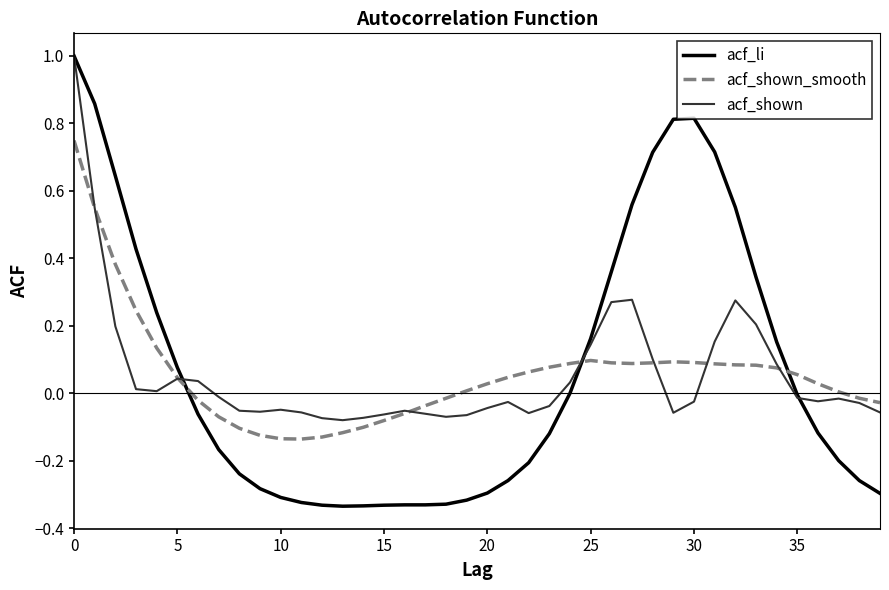

What is the maximum value for acf_shown?

1.0